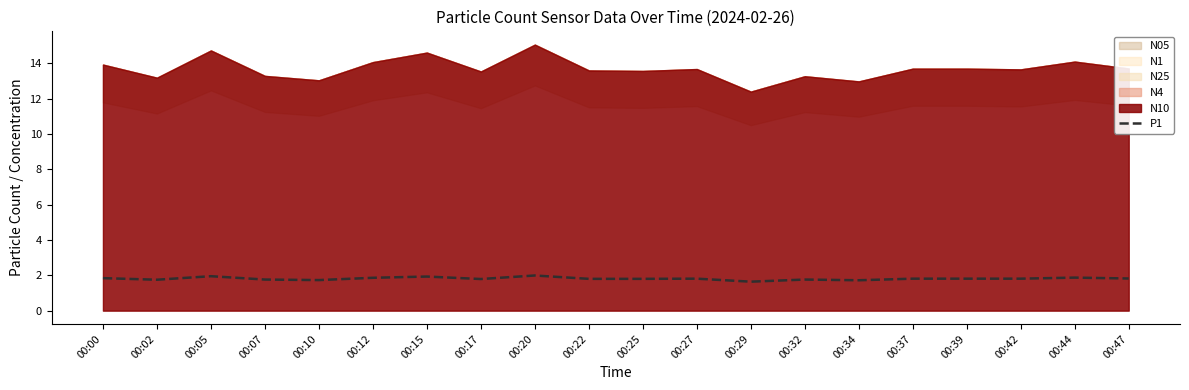

List the labels in order of value, smallest first.

00:29, 00:34, 00:10, 00:02, 00:07, 00:32, 00:17, 00:22, 00:25, 00:27, 00:37, 00:39, 00:42, 00:47, 00:00, 00:12, 00:44, 00:15, 00:05, 00:20